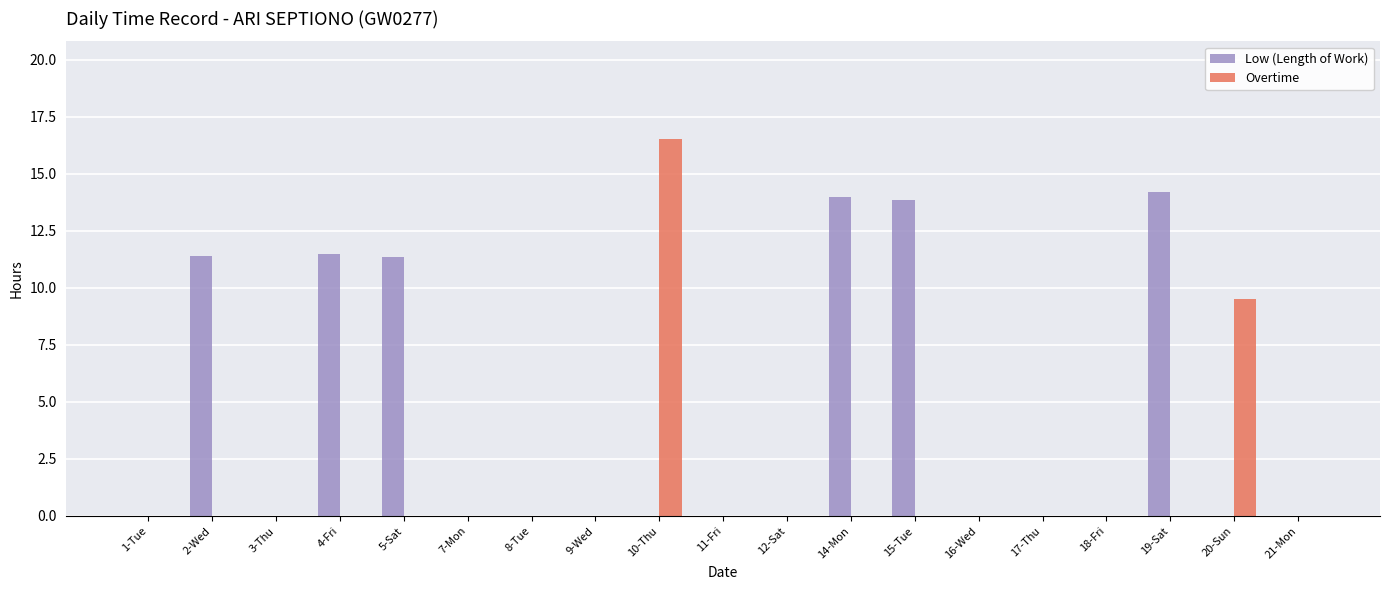

What are all the series names shown in the legend?

Low (Length of Work), Overtime